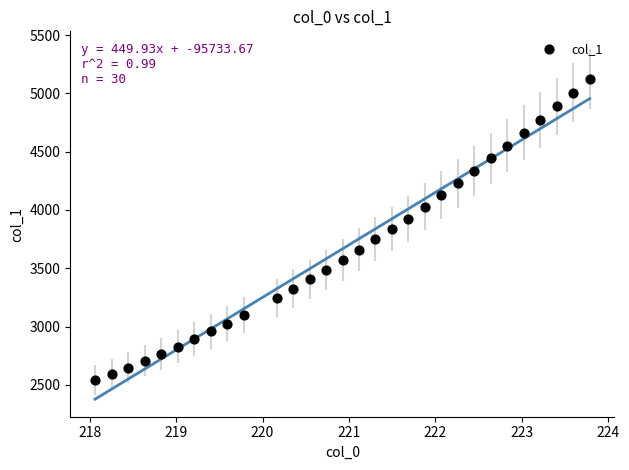

What is the range of X values (max minus min)?

5.7